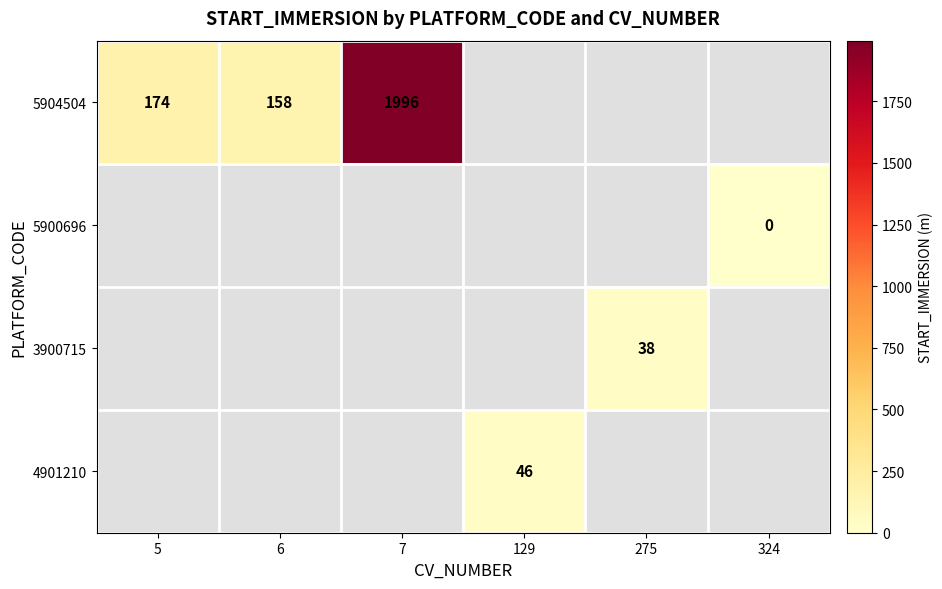

How many distinct data groups are displayed?

4